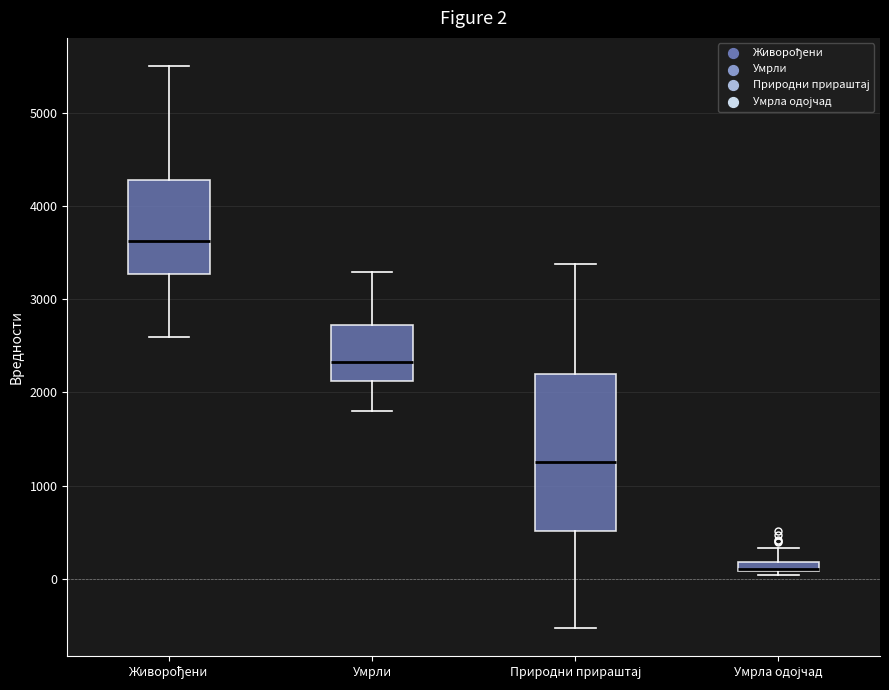

Which box is the tallest, from its lower edge to its upper edge?

Природни прираштај